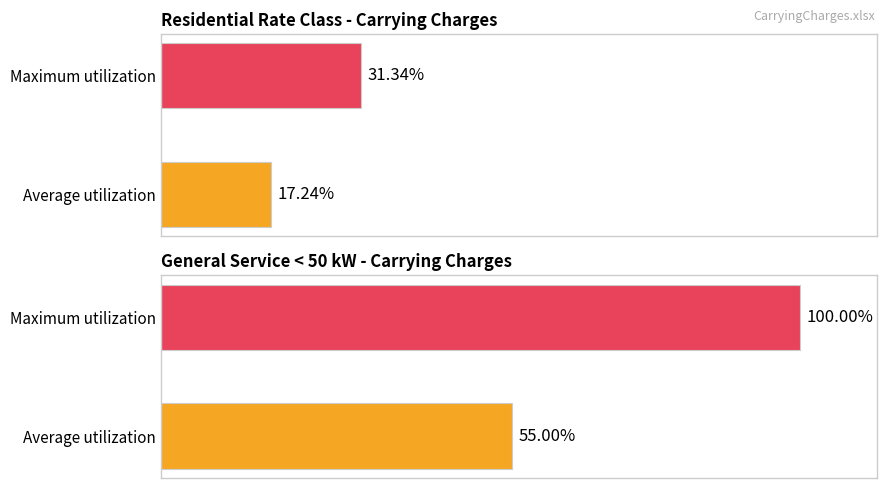

Which series has the widest spread of values?

General Service < 50 kW